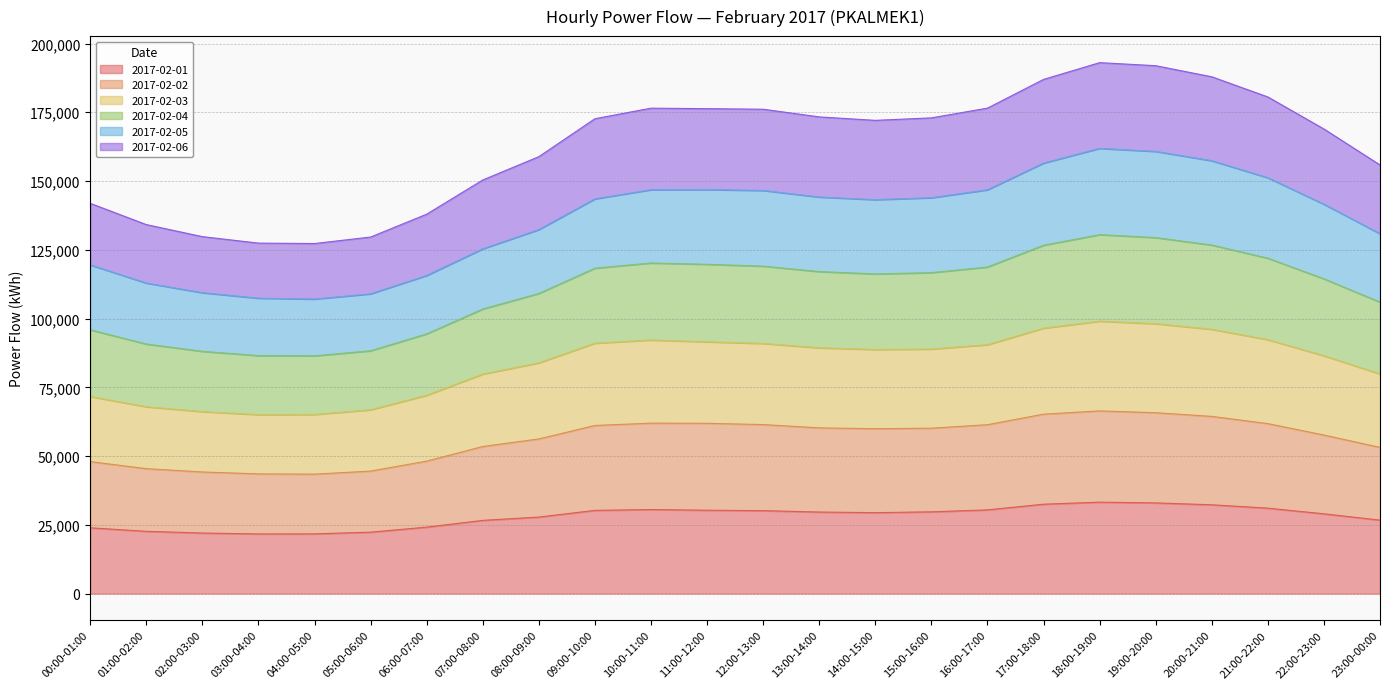

What is the label of the 20th point from the right?

04:00-05:00